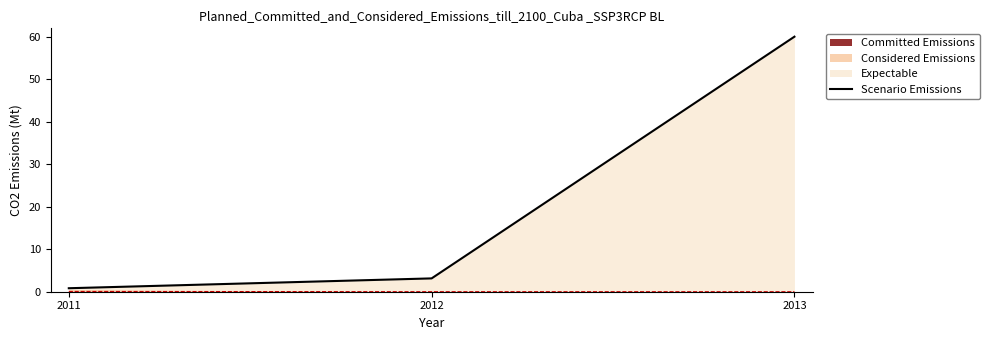

At which label is the value closest to 30?

2012